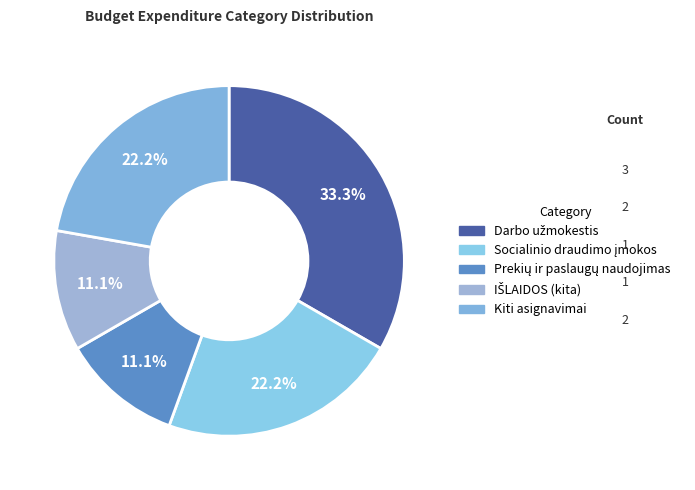

To the nearest percent, what is the difference between the largest and smallest slice percentages?

22%